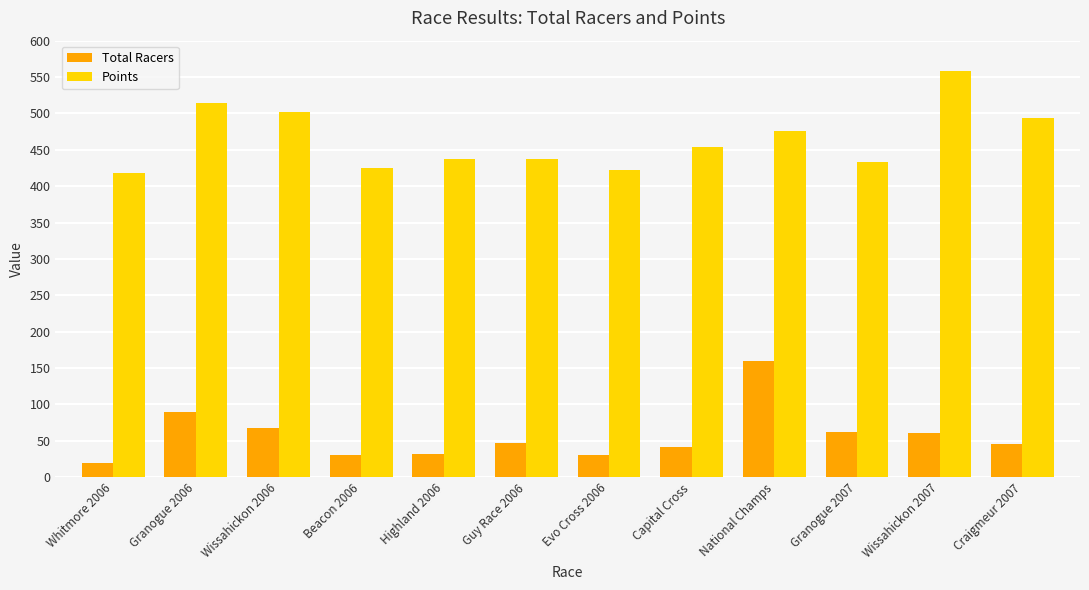

What position from the right is Granogue 2006?

11